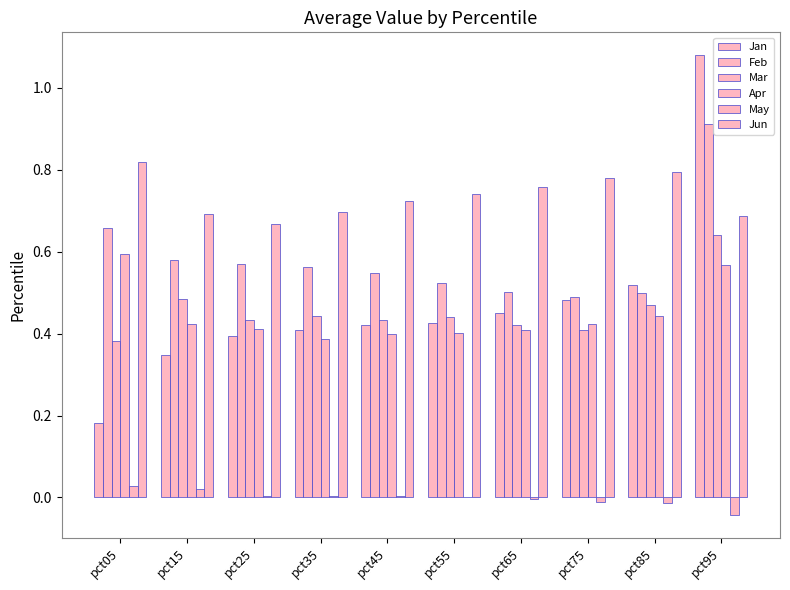

At pct75, list the series in order from smallest to largest.

May, Mar, Apr, Jan, Feb, Jun